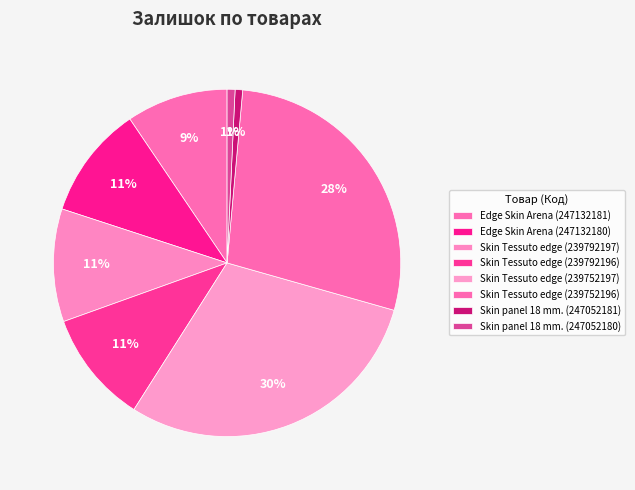

What is the change in value from Edge Skin Arena (247132181) to Skin Tessuto edge (239752196)?

+528